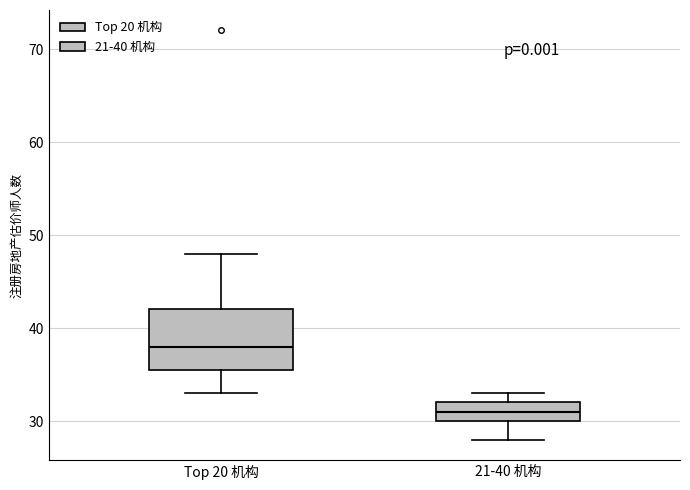

Reading left to right, transcribe this box plot: for each box, give where its median line is, the range the box spans, and where its two whiskers end, as read against the y-axis. The values are not printed on the chart, so give them approximately, as read against the axis.

Top 20 机构: median 38, box 36 to 42, whiskers 33 to 48
21-40 机构: median 31, box 30 to 32, whiskers 28 to 33